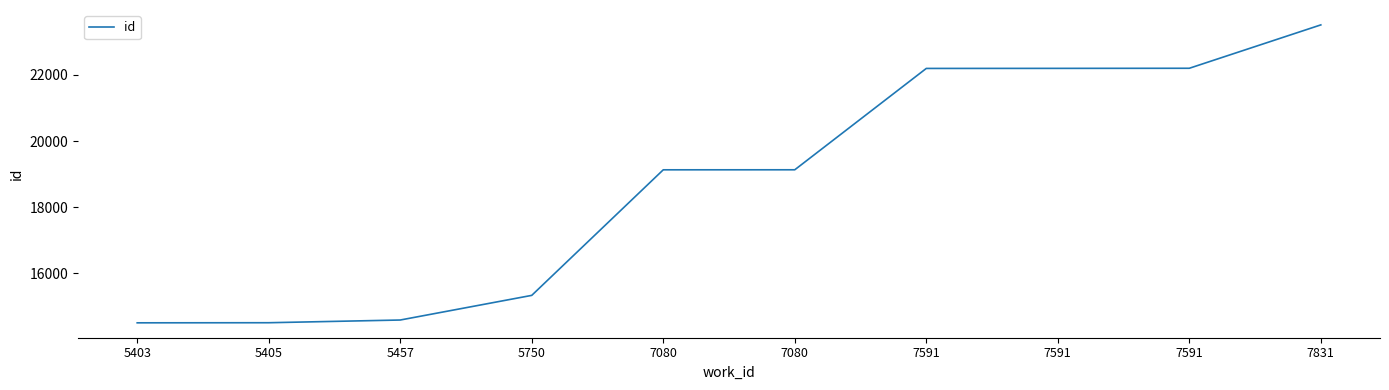

What is the value of the 3rd point from the left?

14582